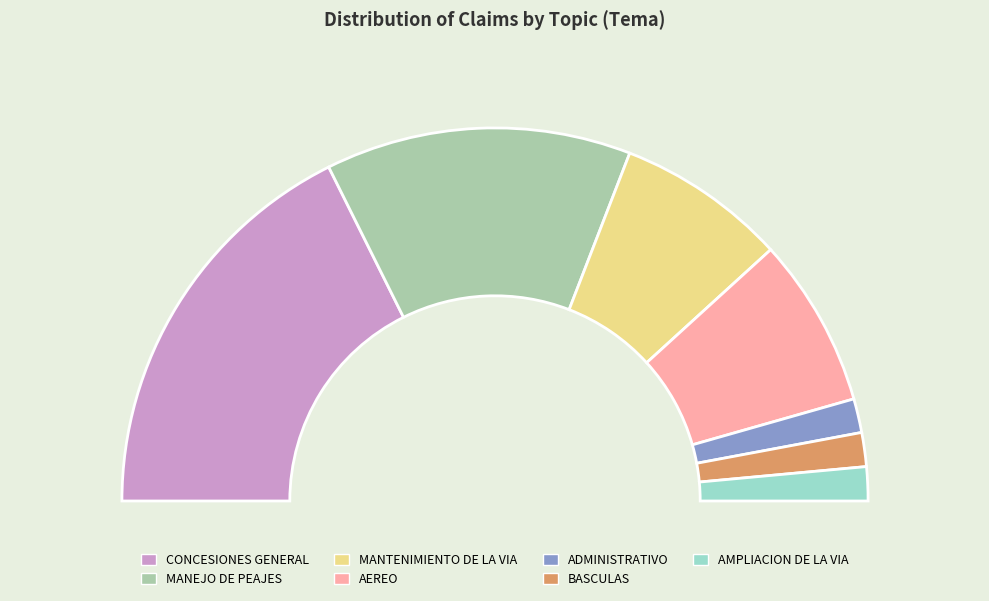

Approximately how many times larger is the value at AEREO compared to CONCESIONES GENERAL?

0.4